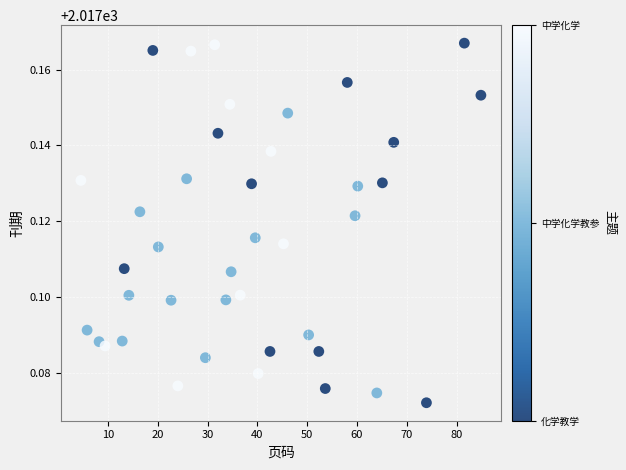

What is the range of X values (max minus min)?

80.3